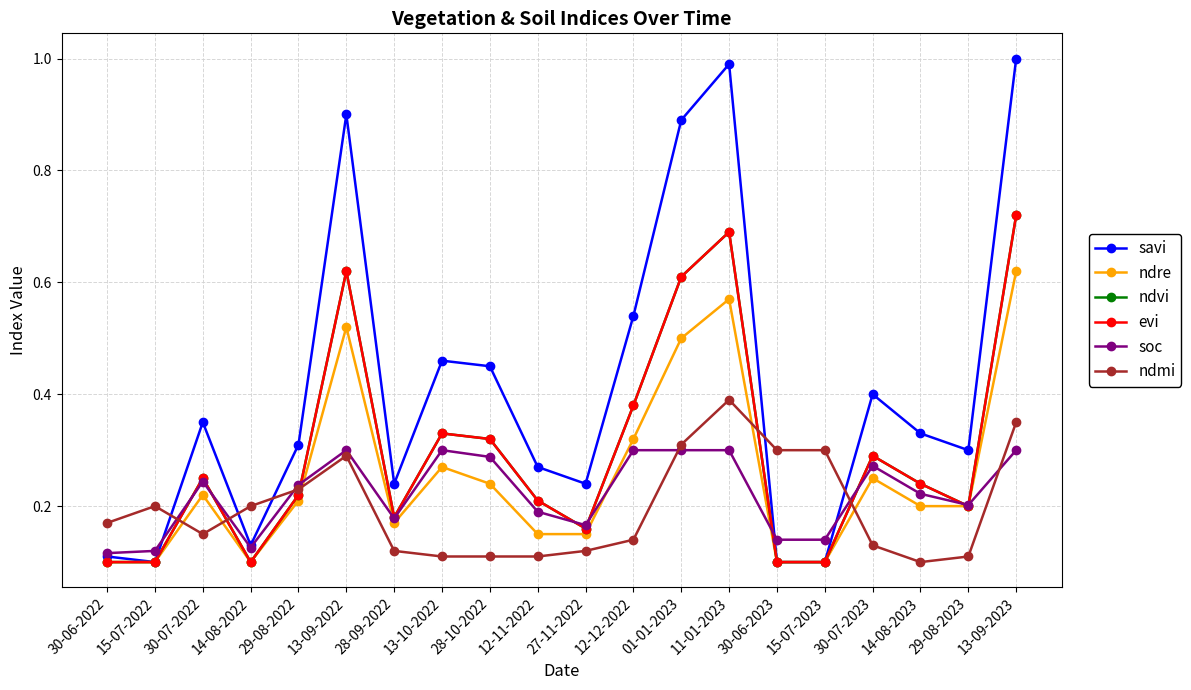

Does the chart have visible grid lines?

Yes